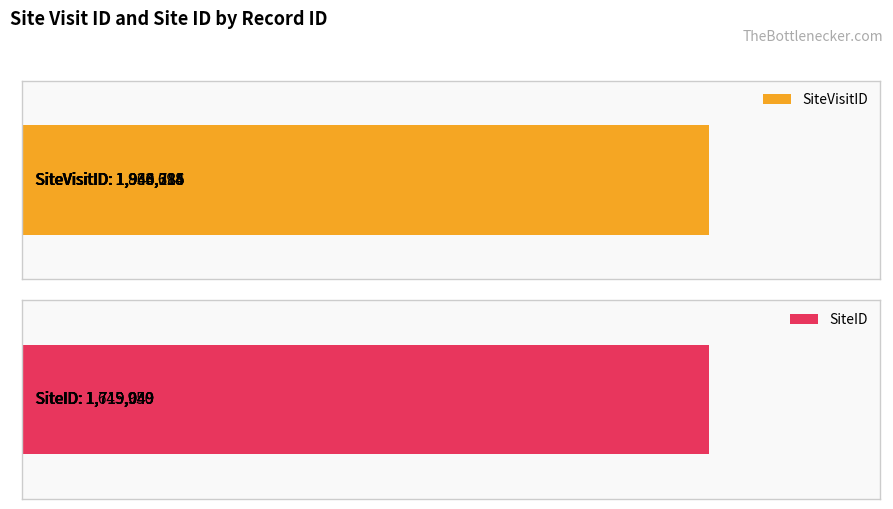

What value does the SiteID series have at 0, to the nearest 10?

1719050